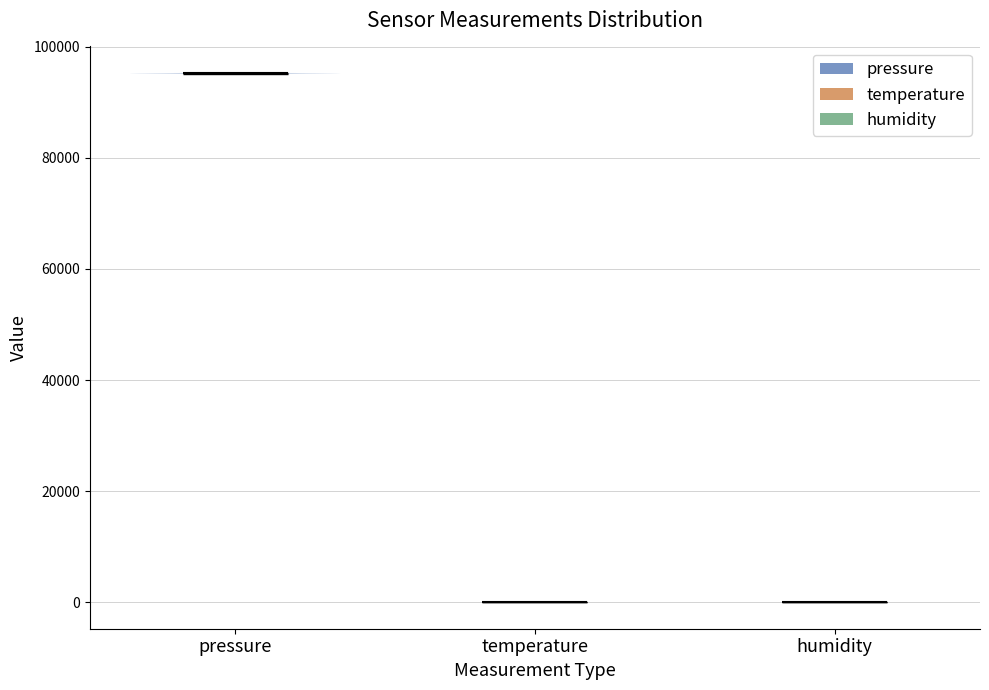

Which violin has the highest median line?

pressure